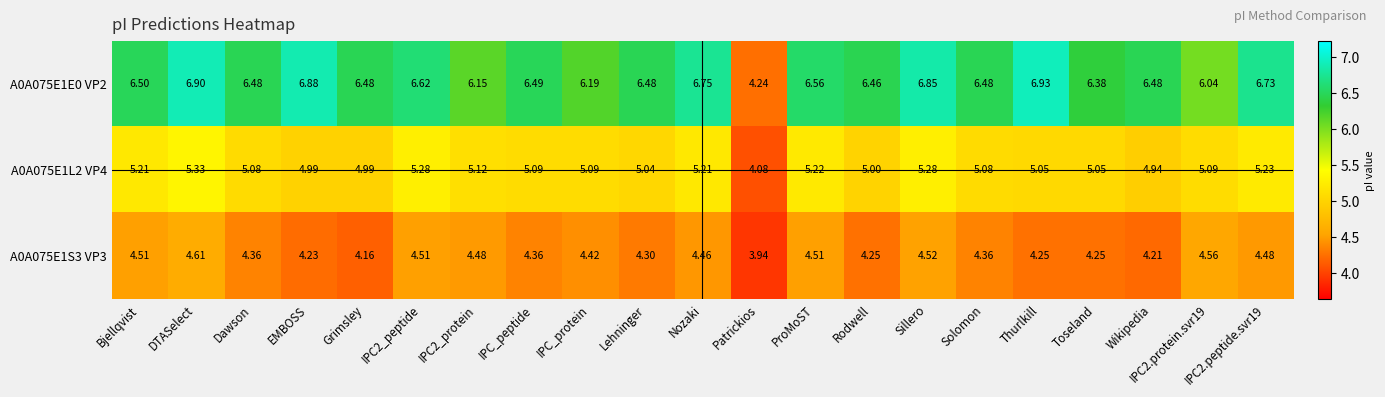

What is the spread (max minus min) of values at Rodwell?

2.2